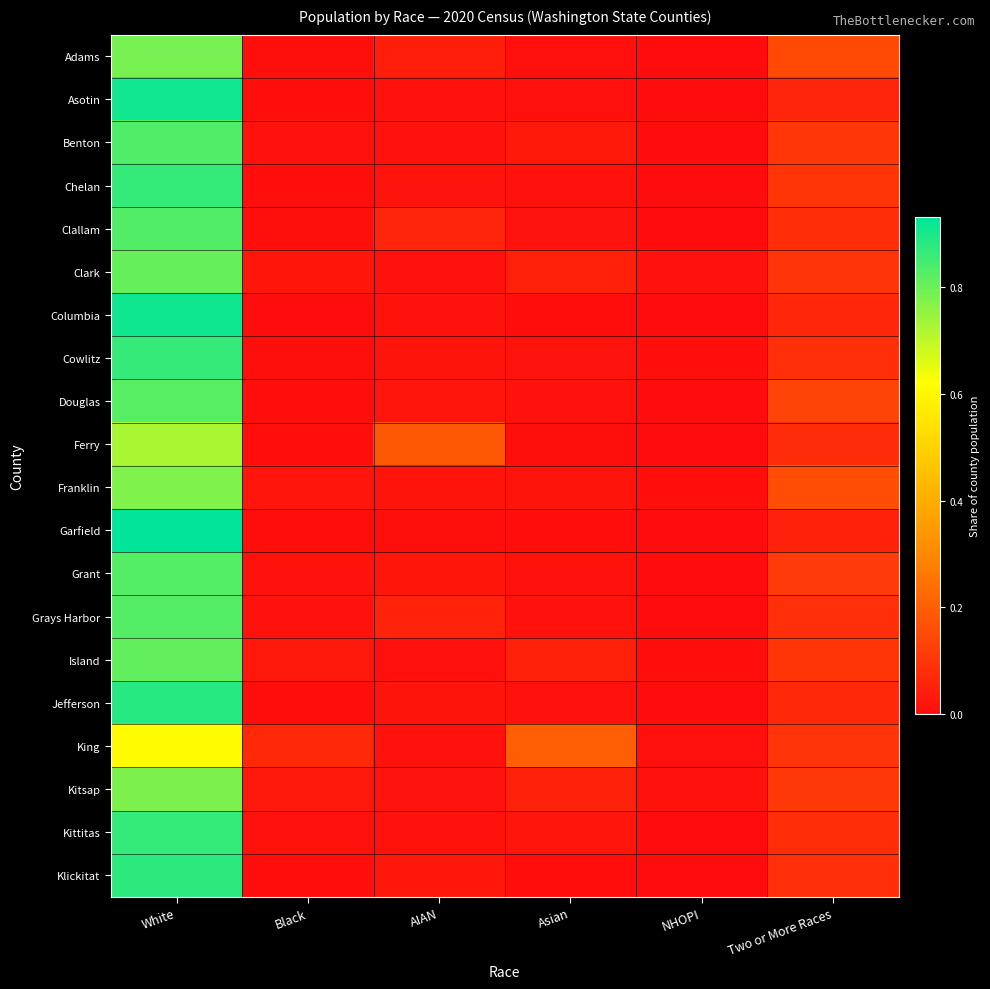

What is the total value across all series at Two or More Races?

1.9